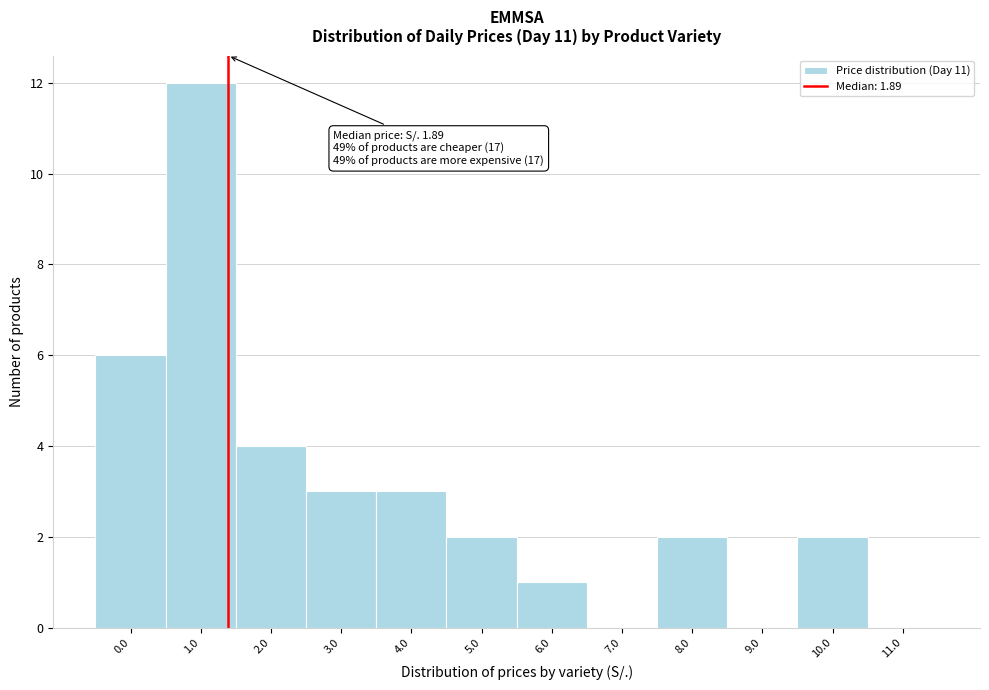

Reading left to right, extract all data points from this chart.

0.0=6	1.0=12	2.0=4	3.0=3	4.0=3	5.0=2	6.0=1	7.0=0	8.0=2	9.0=0	10.0=2	11.0=0